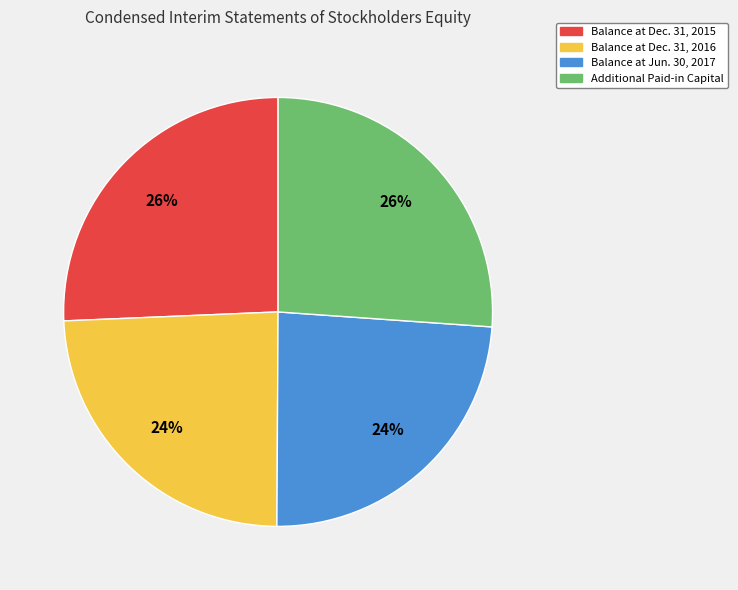

What percentage is the Balance at Dec. 31, 2015 slice, to the nearest percent?

26%